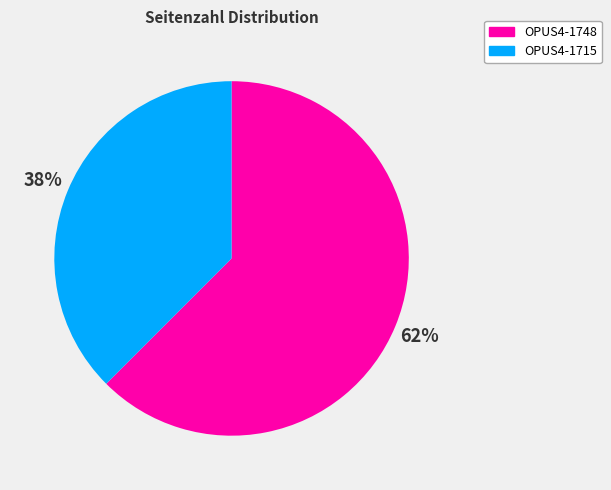

How many slices are in this pie chart?

2